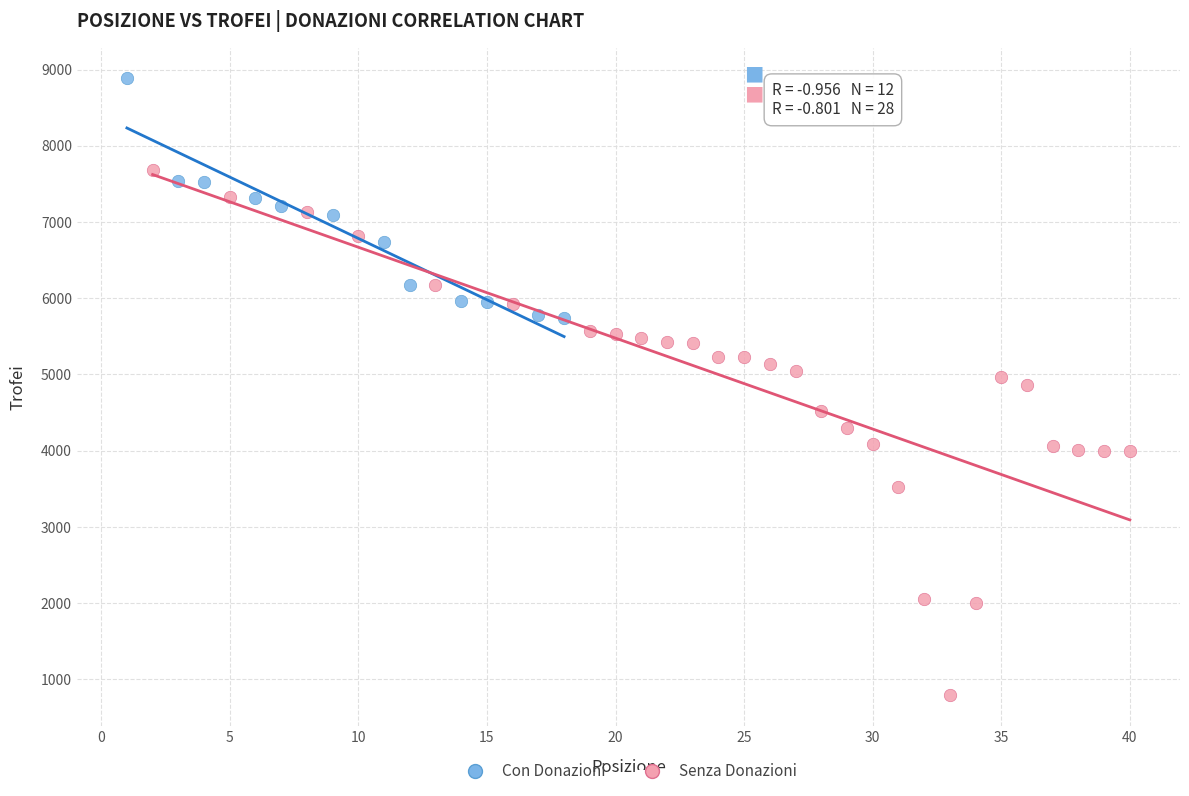

Which series has the largest Y range (max minus min)?

Senza Donazioni